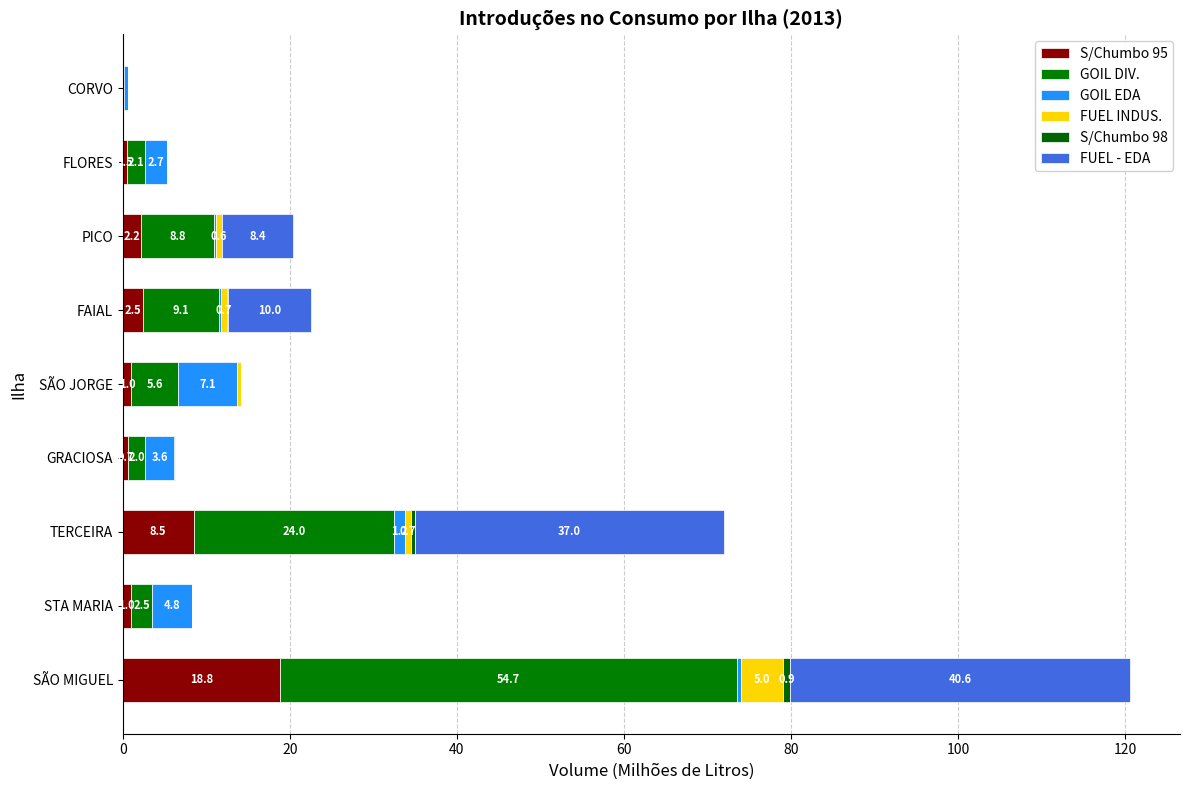

Count the number of categories in the chart.

9